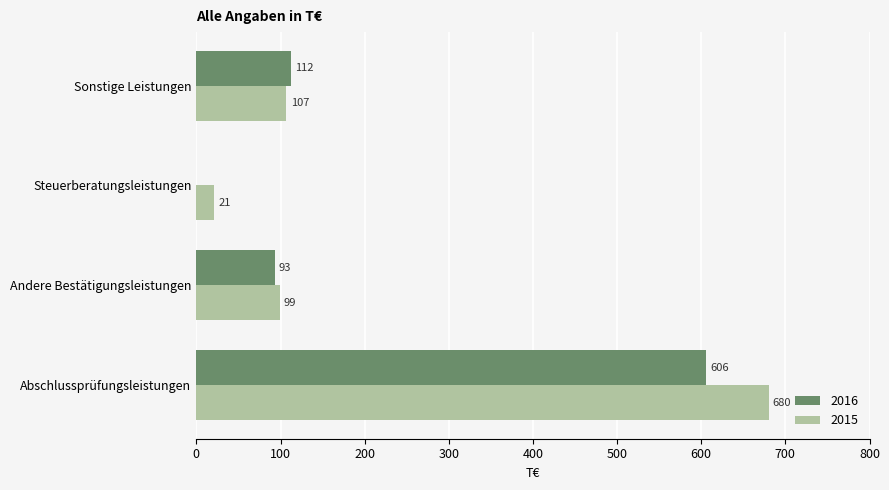

Which category has the highest value in the 2015 series?

Abschlussprüfungsleistungen